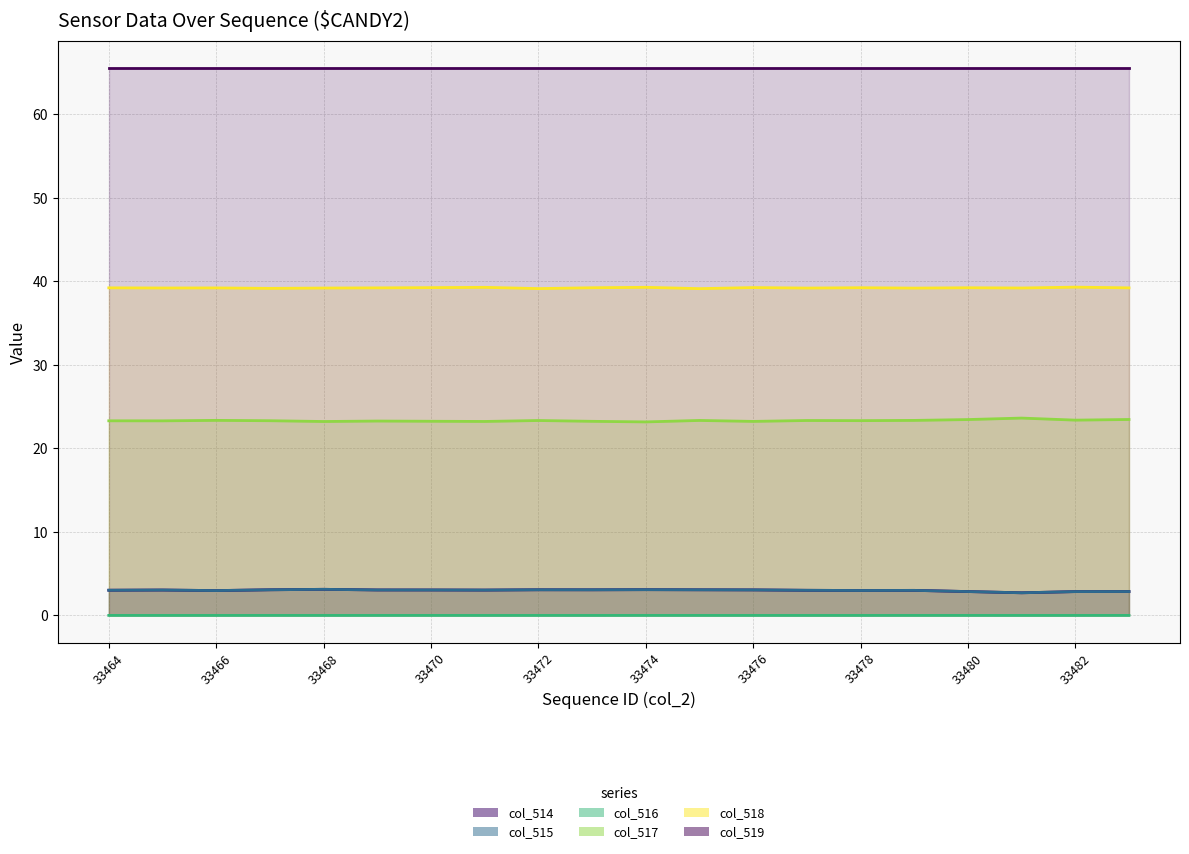

Does the chart display data point markers on the line(s)?

No